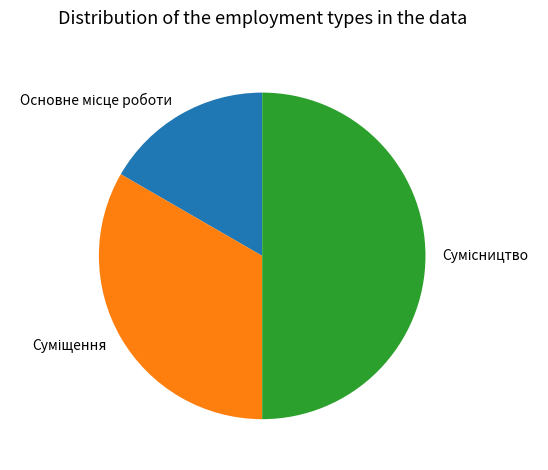

What is the ratio of the value at Суміщення to the value at Основне місце роботи?

2.0